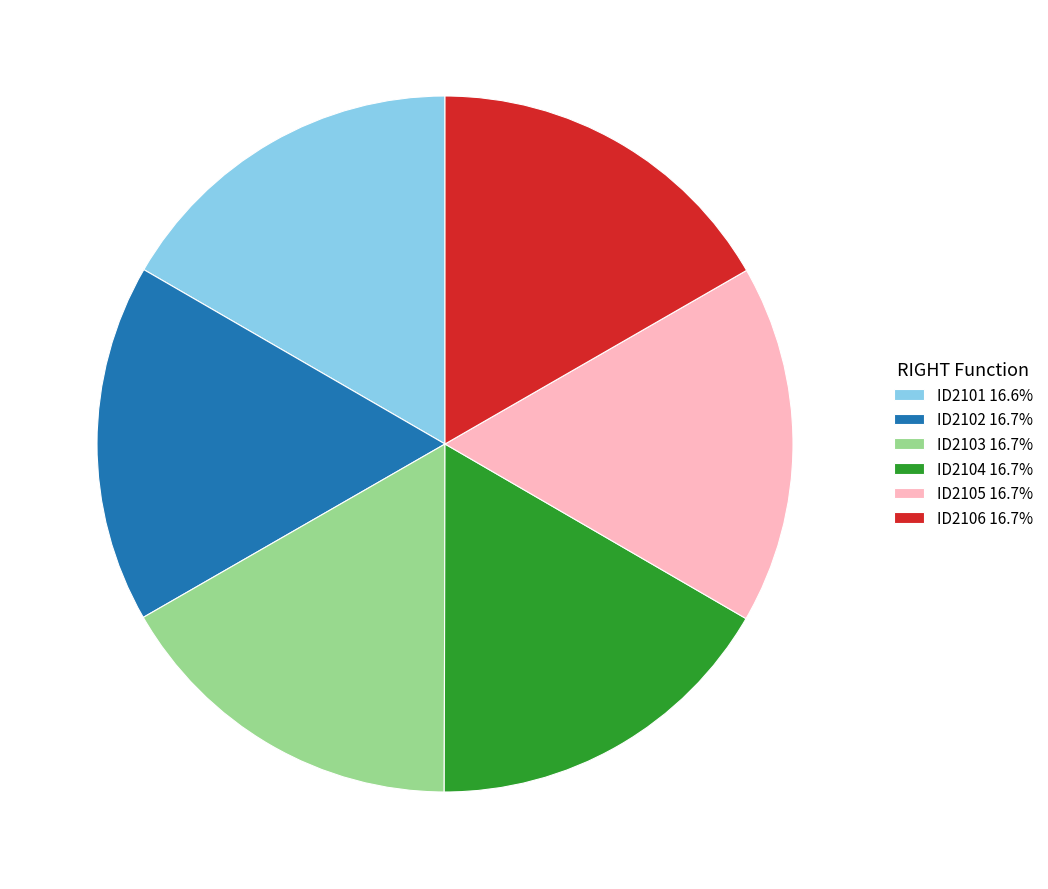

Is the sum of ID2103 16.7% and ID2105 16.7% greater than half?

No